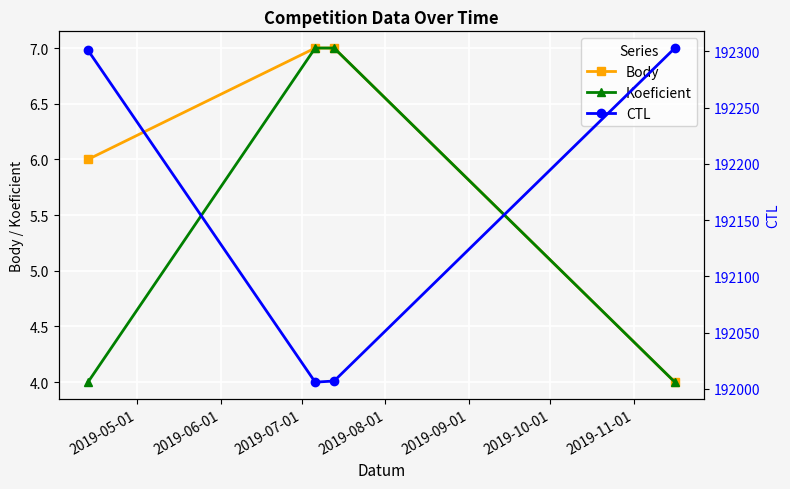

Reading left to right, transcribe all the data shown in this chart.

Body: 6	7	7	4
Koeficient: 4	7	7	4
CTL: 192301	192006	192007	192303